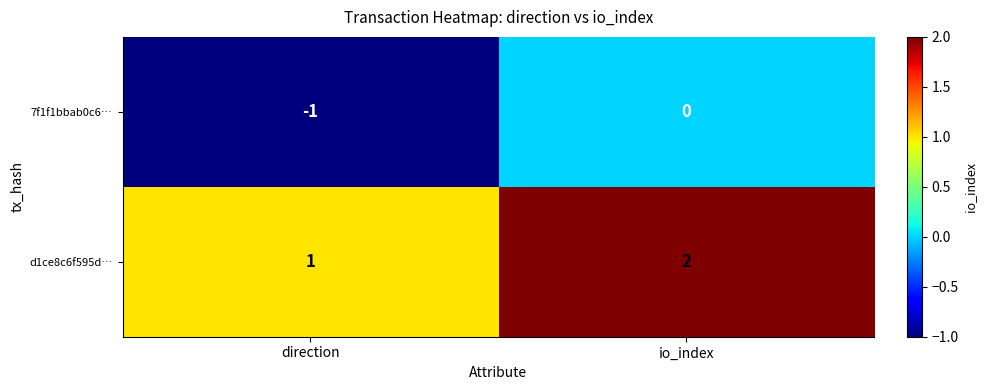

Which label corresponds to the largest value in the chart?

io_index